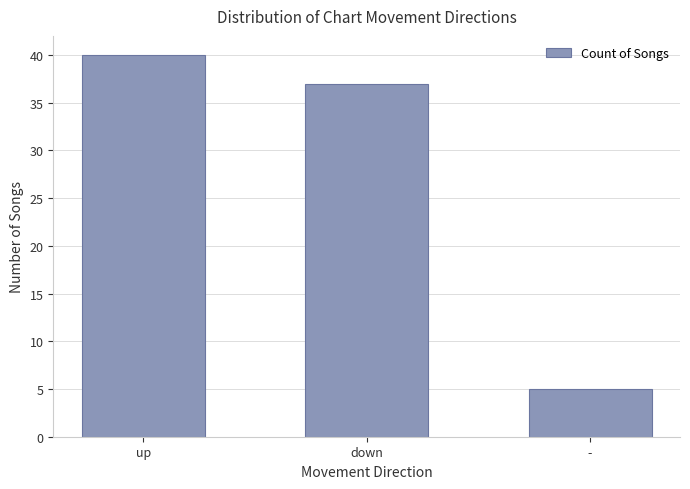

Reading right to left, what are all the values shown in this chart?

-=5	down=37	up=40